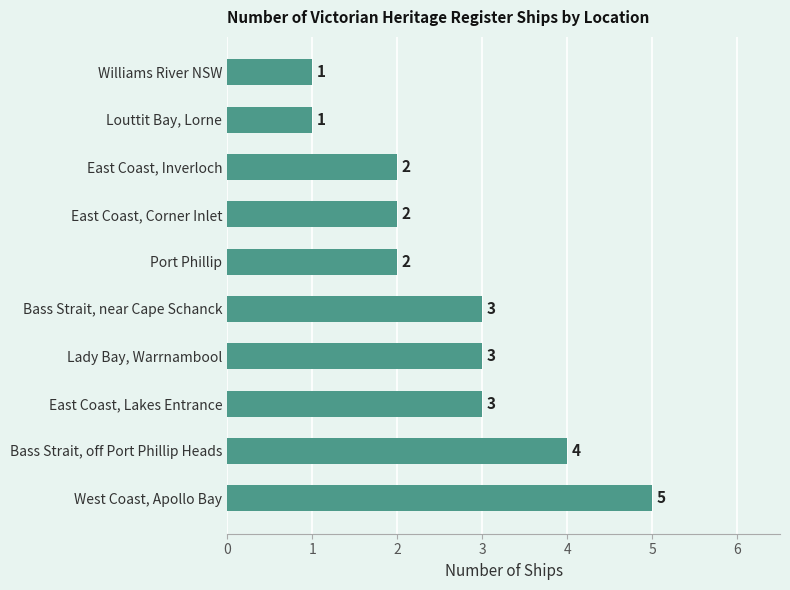

What is the sum of all values?

26